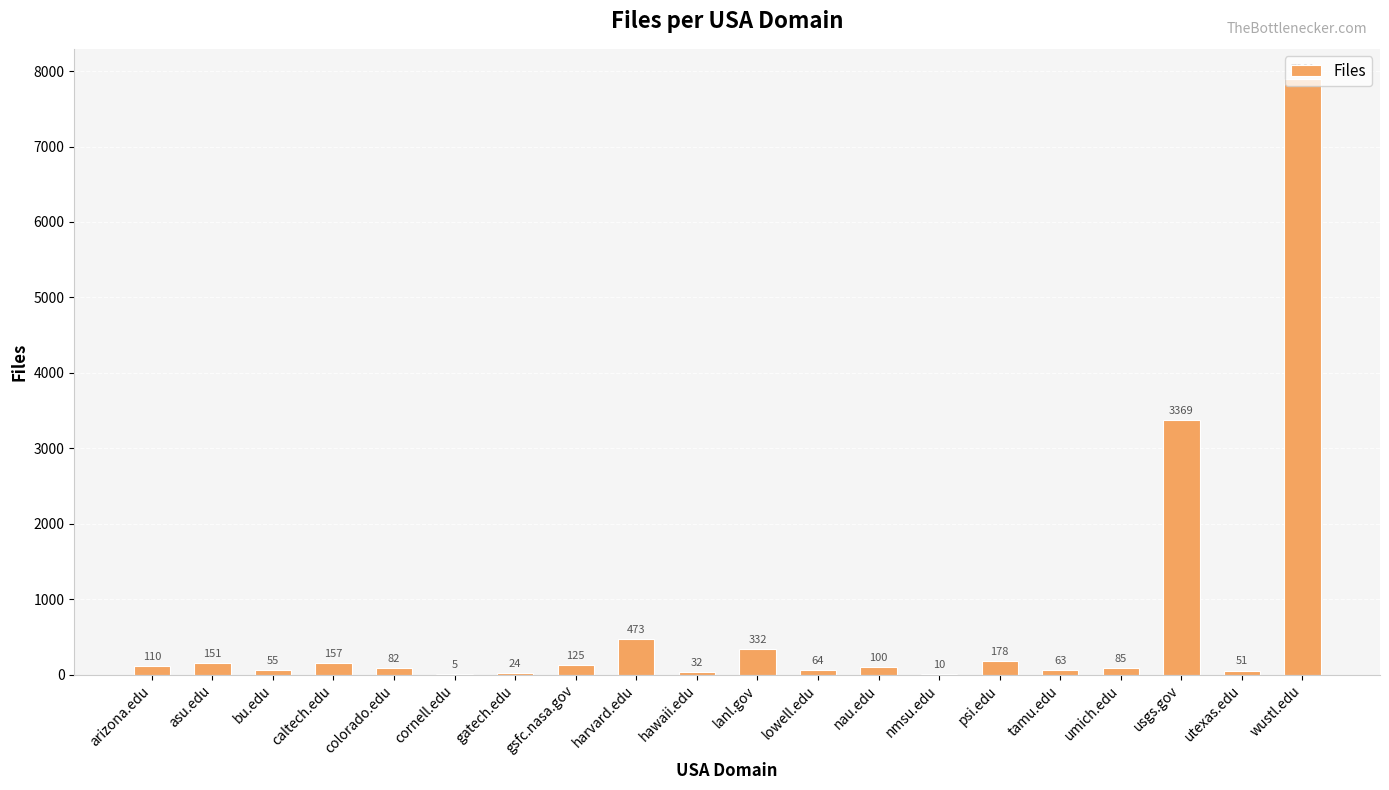

Reading left to right, list all the values displayed in this chart.

110	151	55	157	82	5	24	125	473	32	332	64	100	10	178	63	85	3369	51	7901